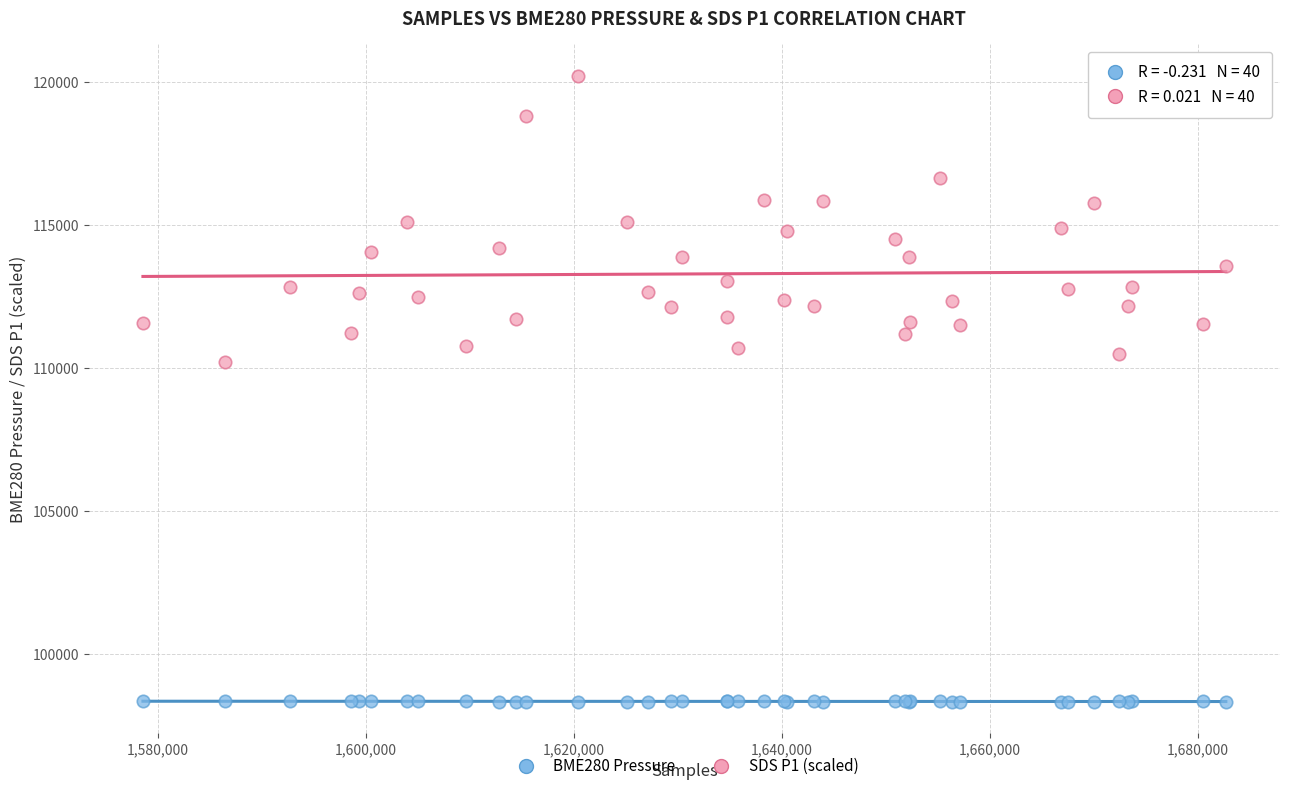

Which series has the largest Y range (max minus min)?

SDS P1 (scaled)